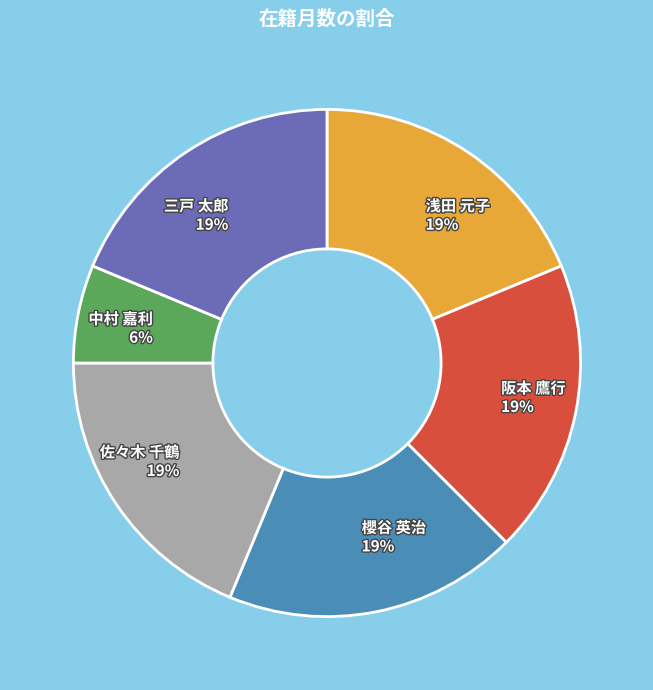

To the nearest percent, what is the average slice percentage?

17%